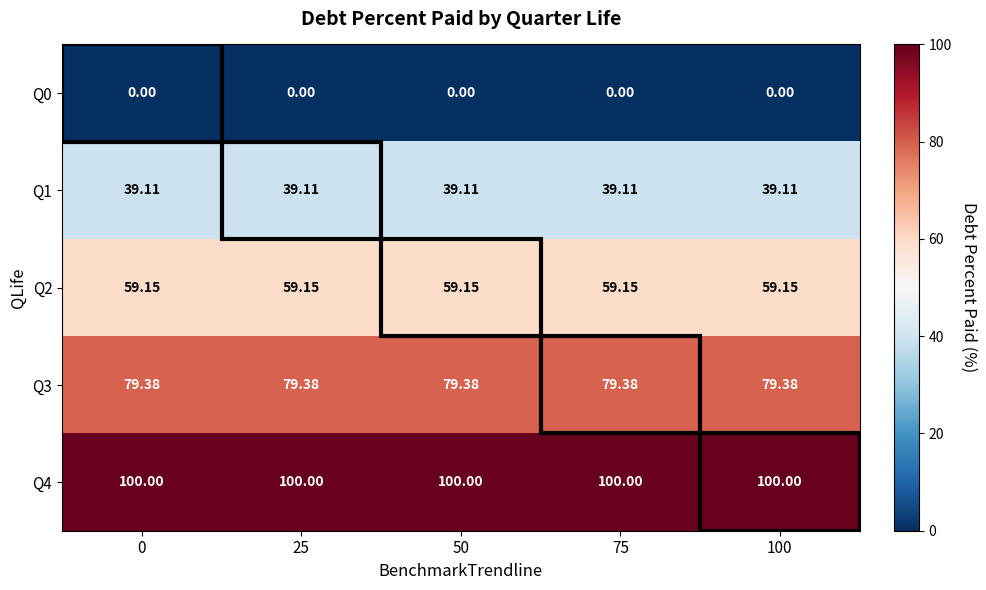

Is the value of Q1 at 50 greater than the value of Q4 at 25?

No